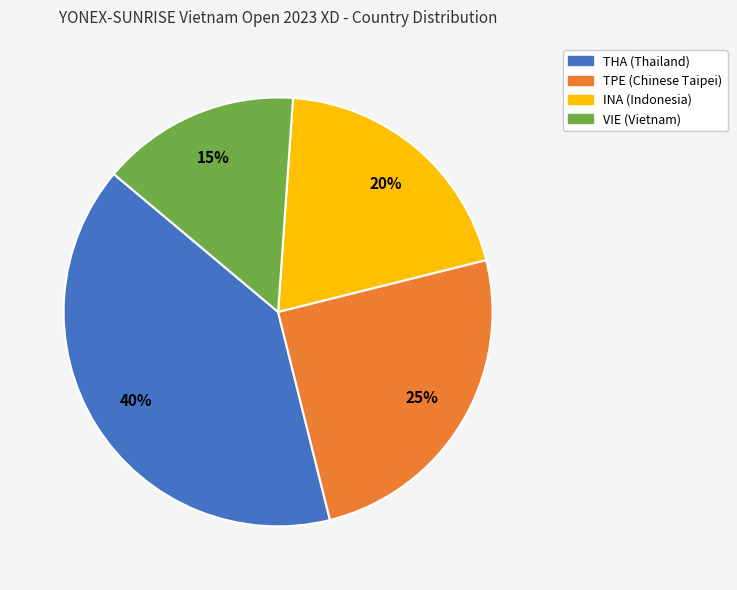

Which has a higher value, TPE or INA?

TPE